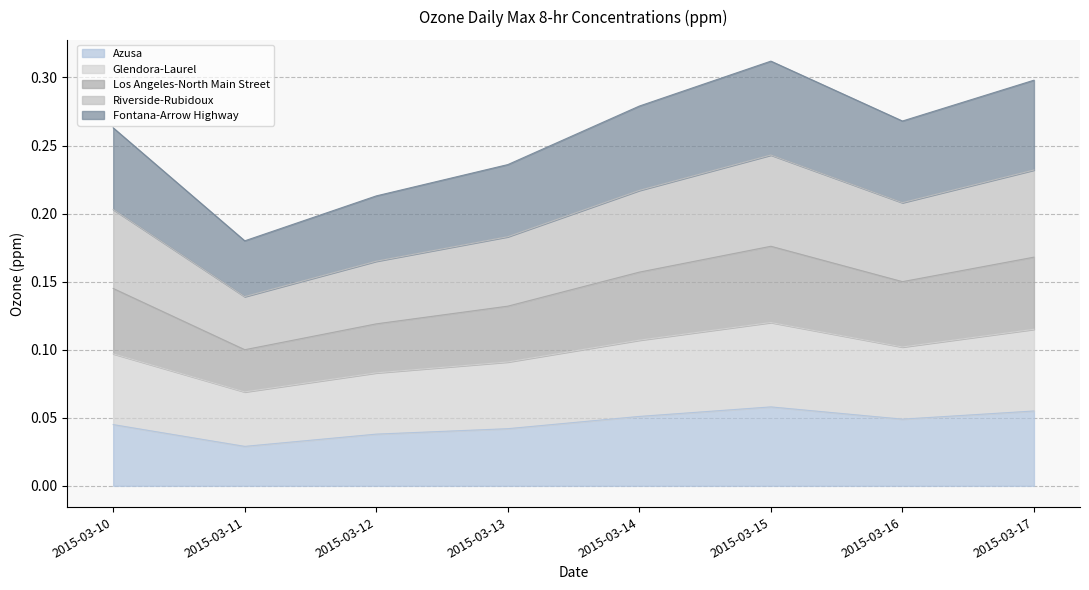

At which label is Azusa closest to 0?

2015-03-11